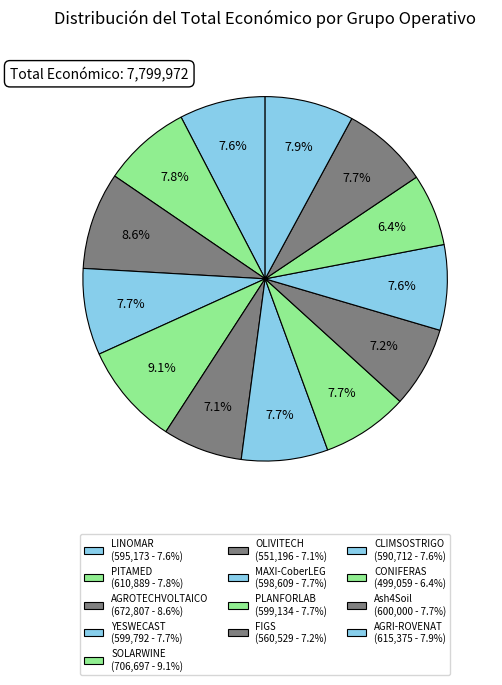

Count the number of slices in the pie.

13